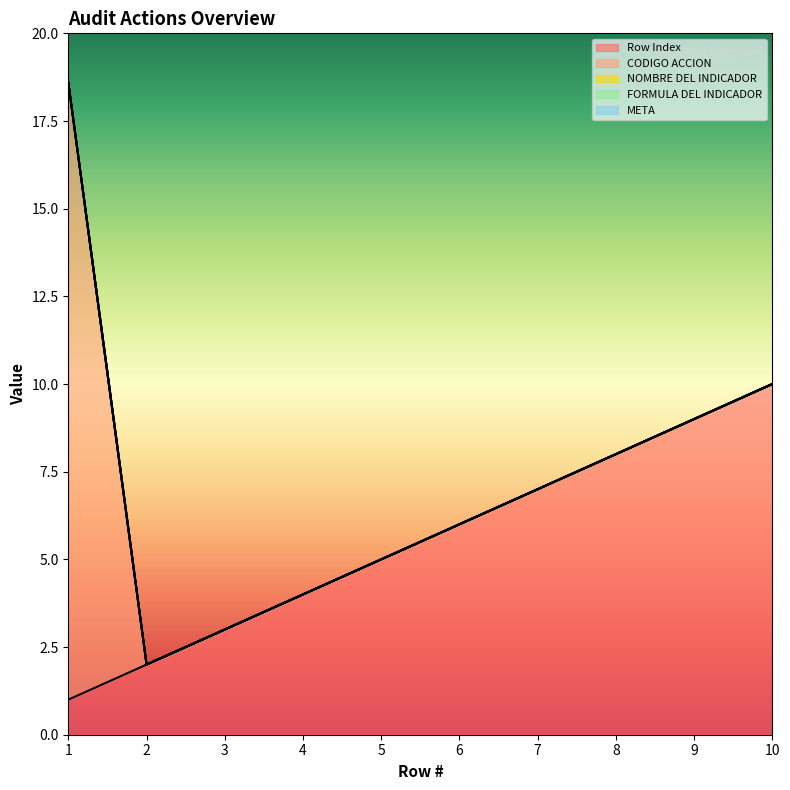

True or false: CODIGO ACCION and NOMBRE DEL INDICADOR cross at least once.

False